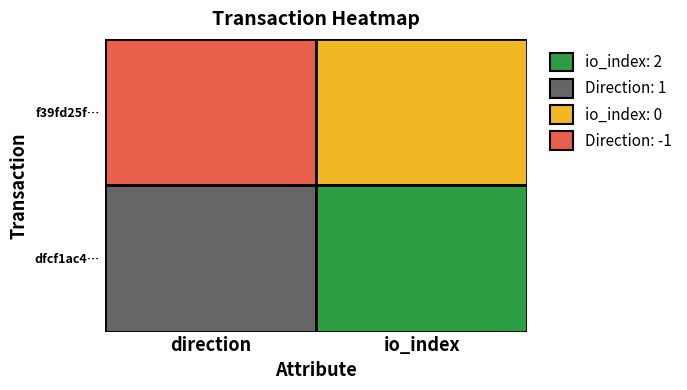

Reading left to right, transcribe all the data shown in this chart.

f39fd25fd45ded4a327e654cb3322d03050d353: -1=-1	1=0
dfcf1ac402608781000a09fe92b4a0a93d9026c: -1=1	1=2